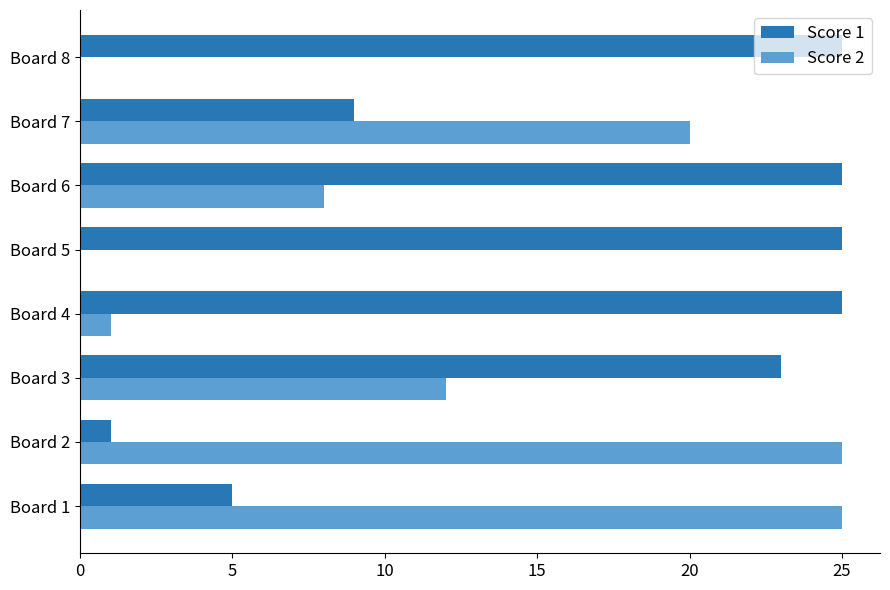

Which series has the largest total across all categories?

Score 1